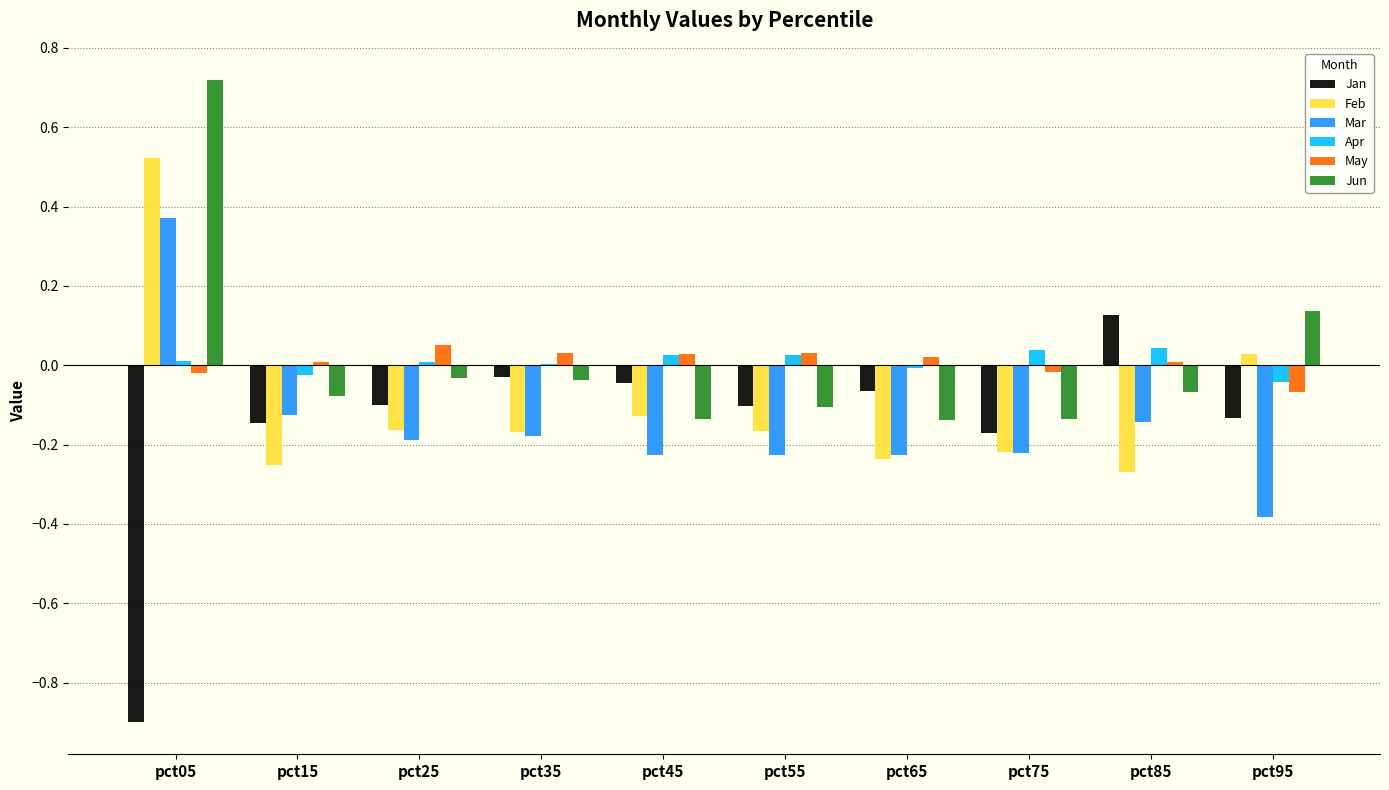

At which label does Feb reach its peak?

pct05